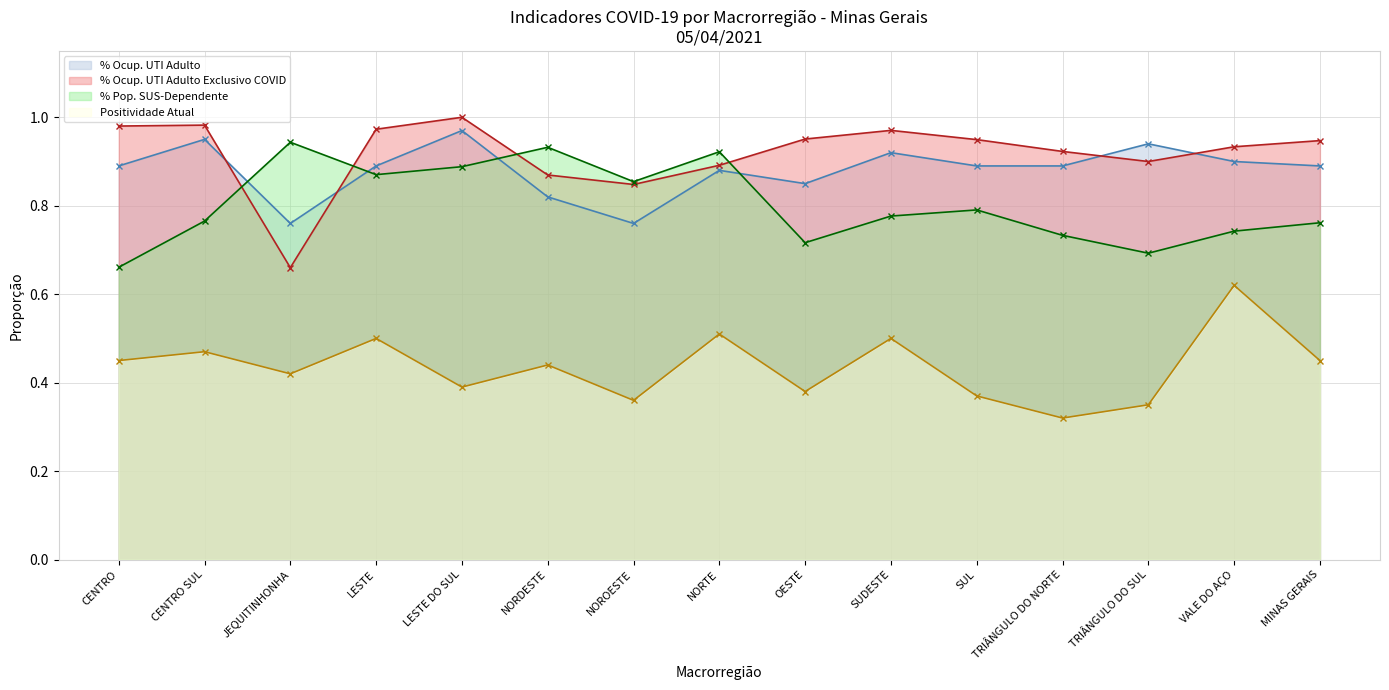

How many lines are shown in the chart?

4